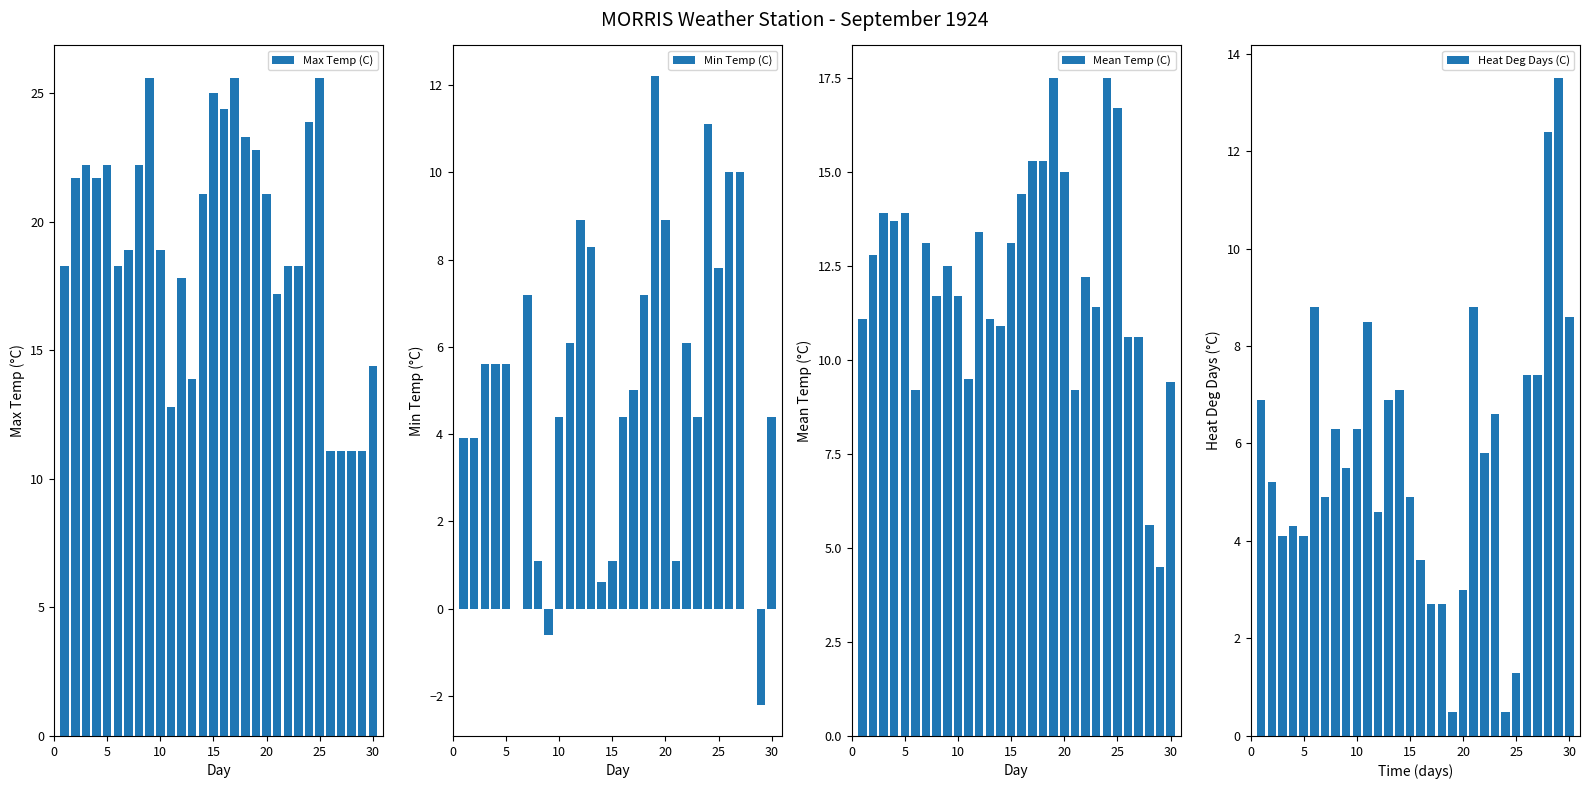

What is the maximum value for Max Temp (C)?

25.6